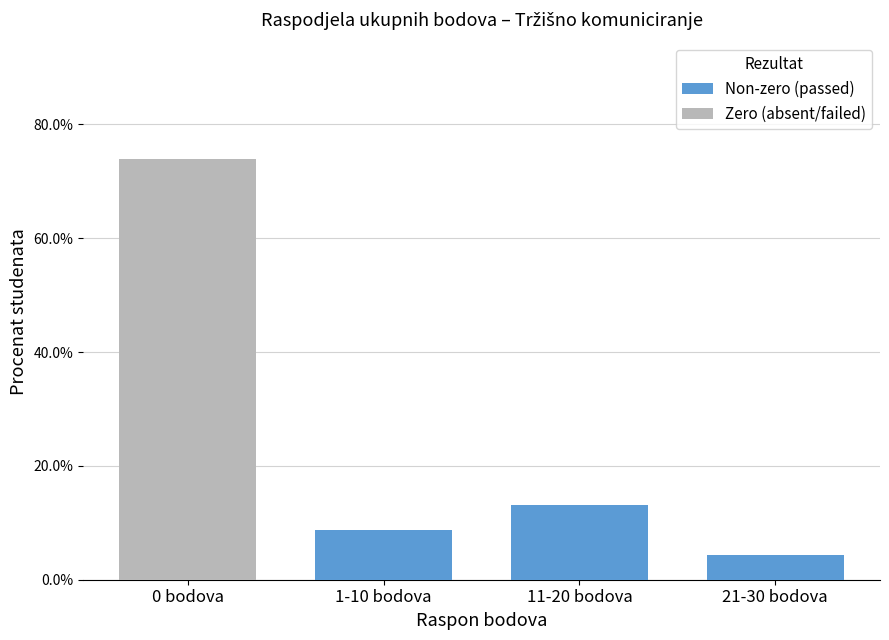

Are the bars horizontal?

No